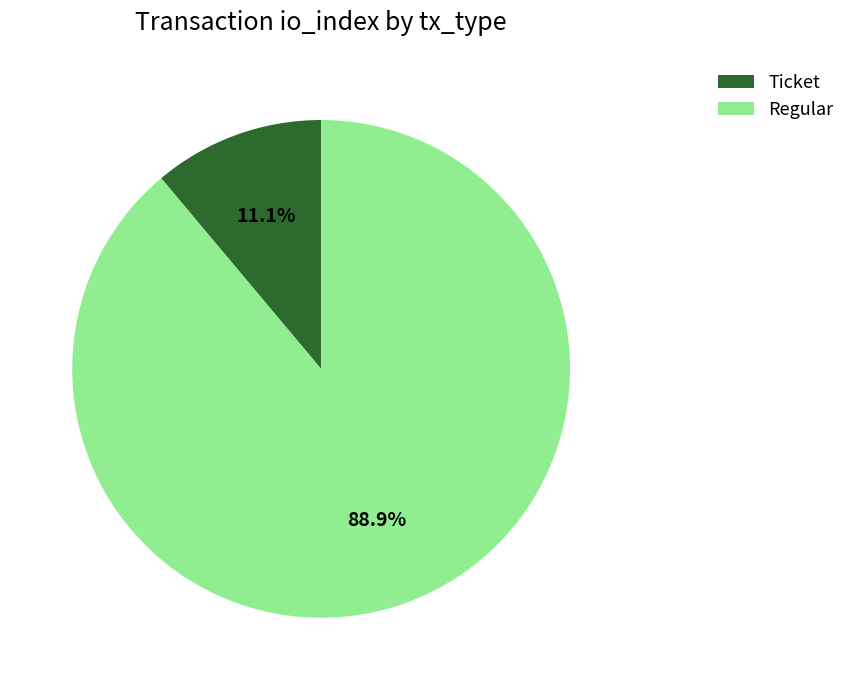

Combined, what portion of the pie is Regular and Ticket?

100.0%